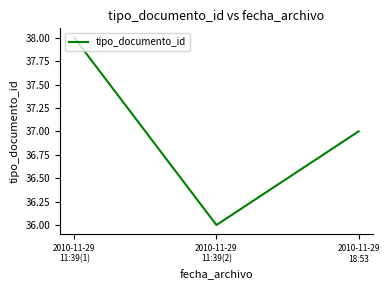

Reading left to right, what are all the values shown in this chart?

2010-11-29
11:39(1)=38	2010-11-29
11:39(2)=36	2010-11-29
18:53=37